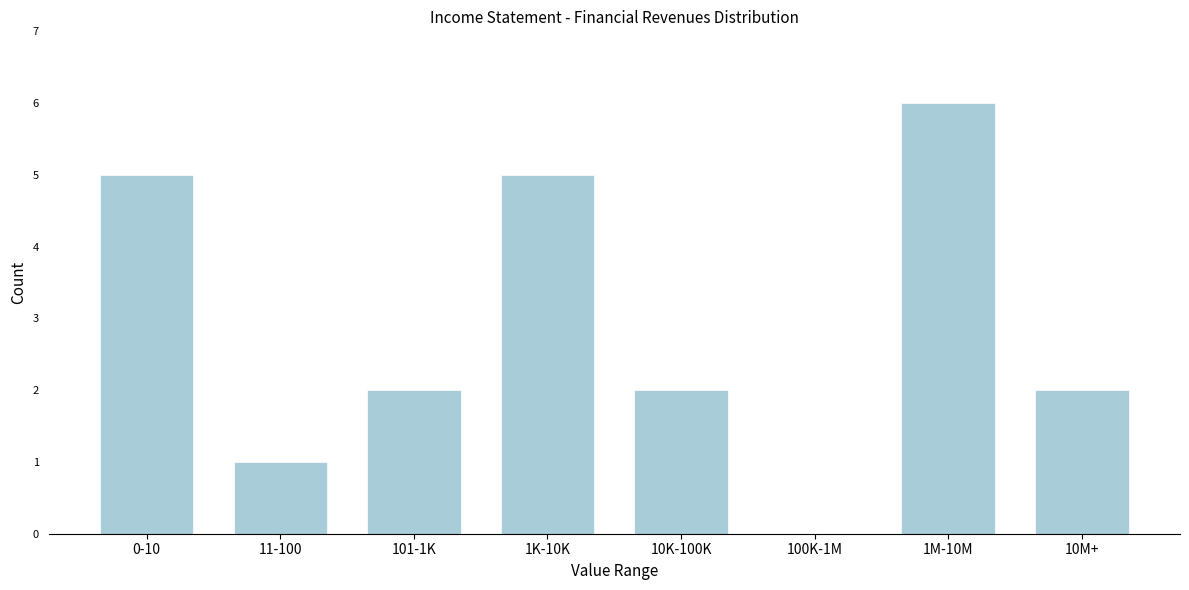

Reading right to left, what are all the values shown in this chart?

10M+=2	1M-10M=6	100K-1M=0	10K-100K=2	1K-10K=5	101-1K=2	11-100=1	0-10=5